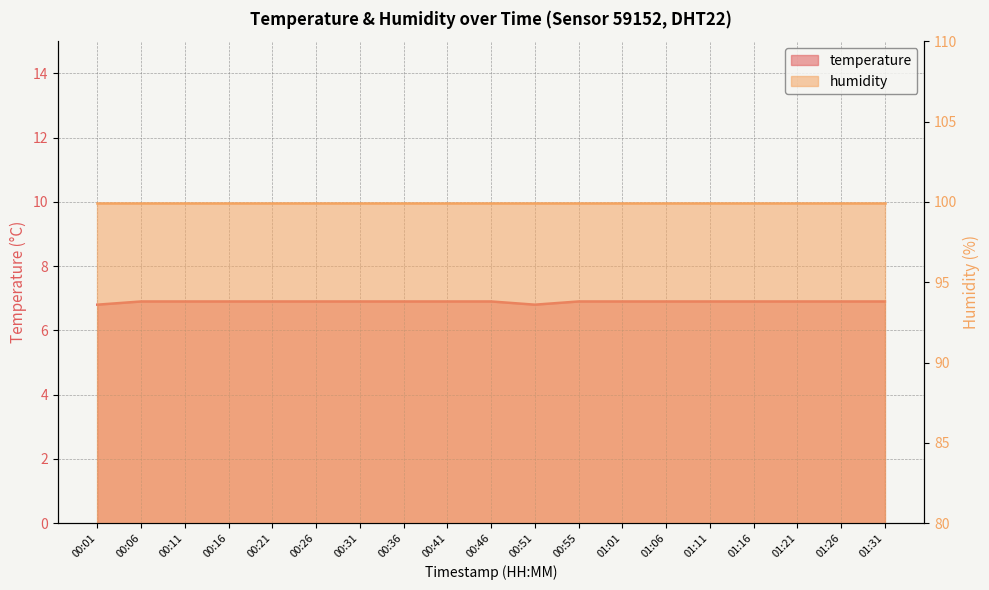

What is the approximate value at 00:26?

6.9